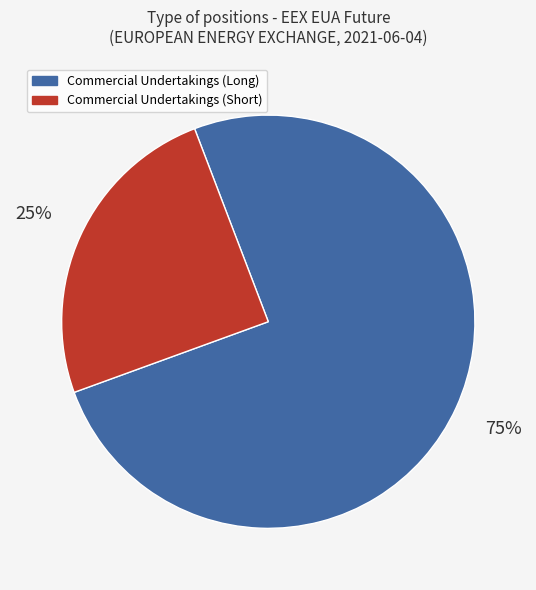

Which category has the biggest portion of the pie?

Commercial Undertakings (Long)